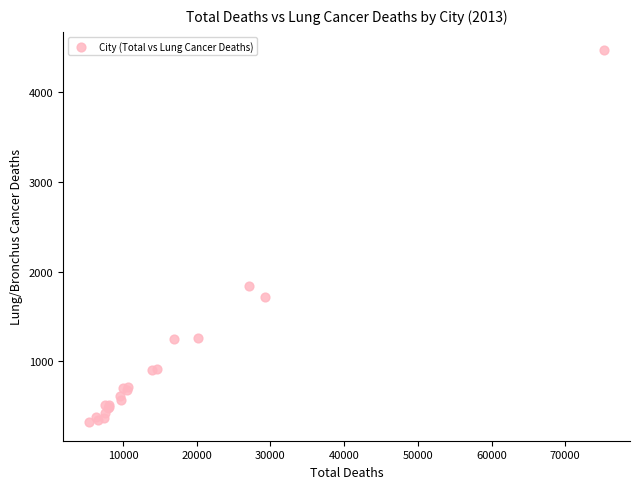

What Y value in the scatter plot is closest to 2393?

1838.5